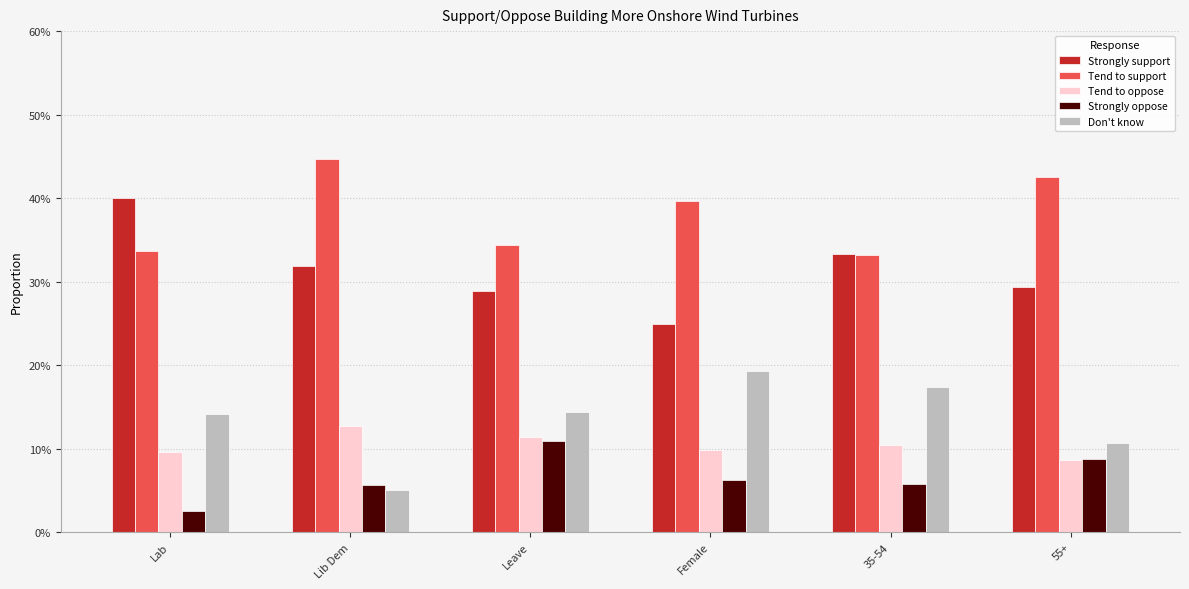

Count the Strongly oppose values in the range 0 to 1.

6